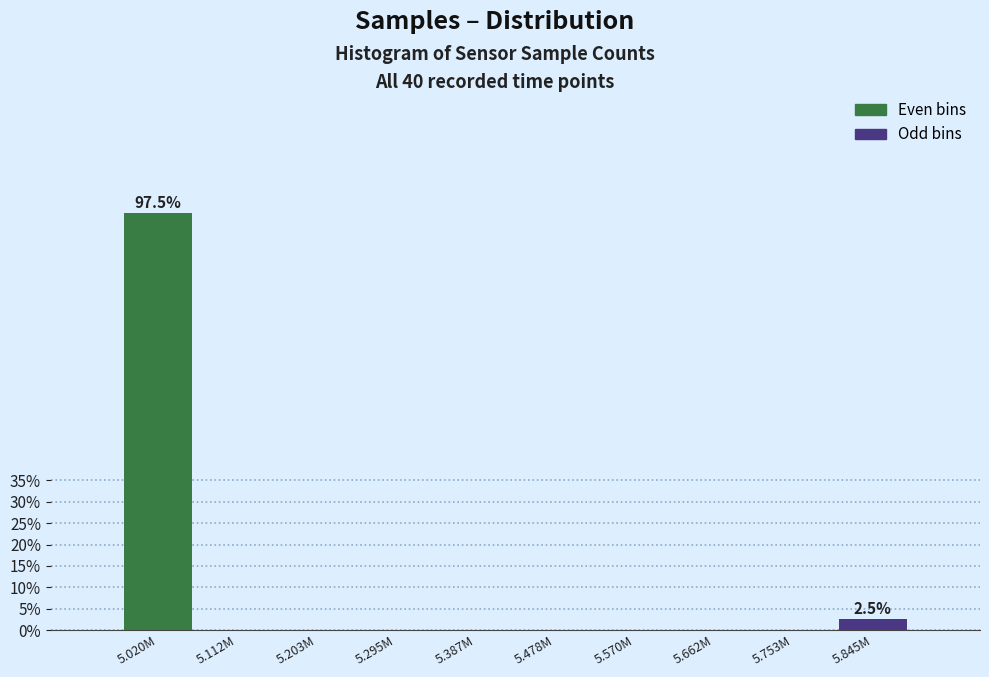

Reading right to left, extract all data points from this chart.

5.845M=2.5	5.753M=0.0	5.662M=0.0	5.570M=0.0	5.478M=0.0	5.387M=0.0	5.295M=0.0	5.203M=0.0	5.112M=0.0	5.020M=97.5